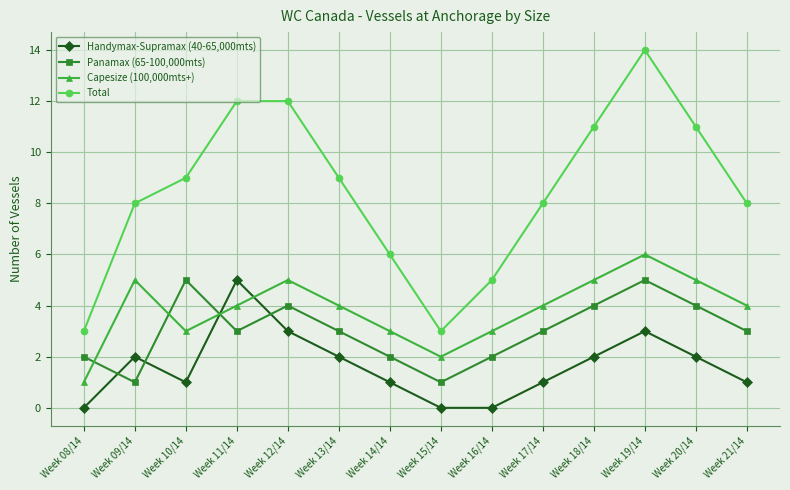

What is the minimum value for Total?

3